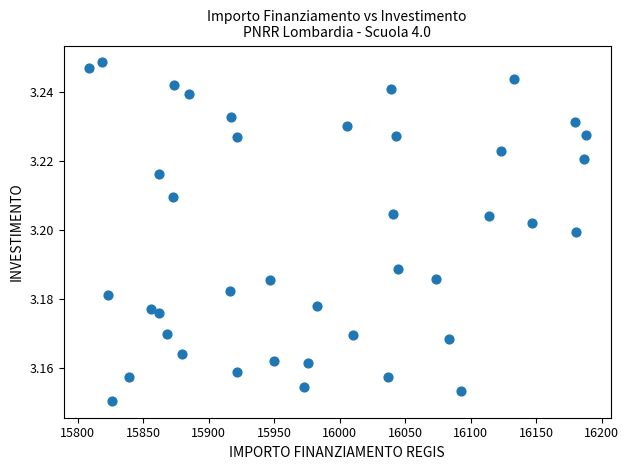

What is the range of X values (max minus min)?

379.7